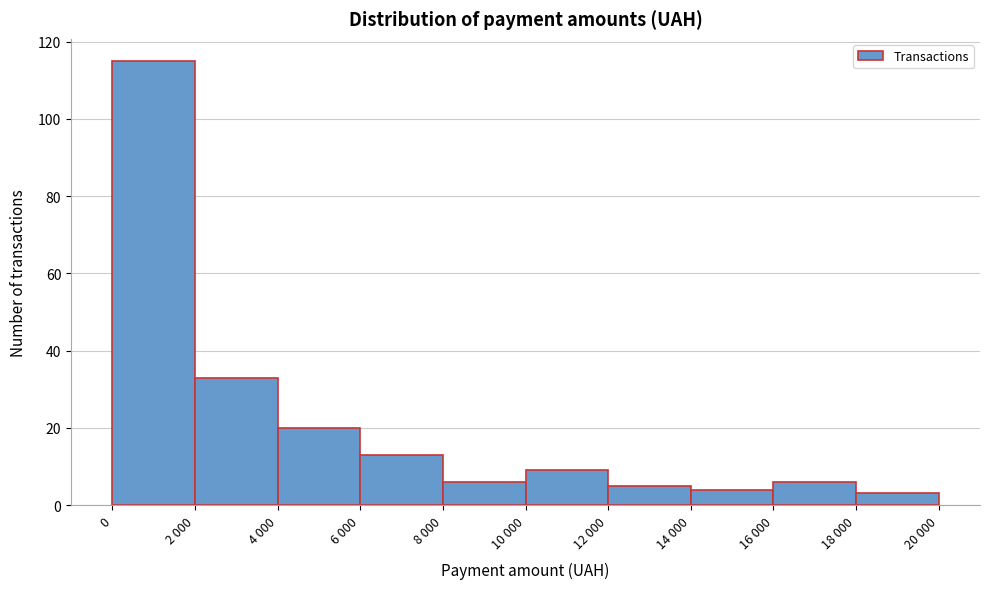

Reading left to right, what are all the values shown in this chart?

115	33	20	13	6	9	5	4	6	3